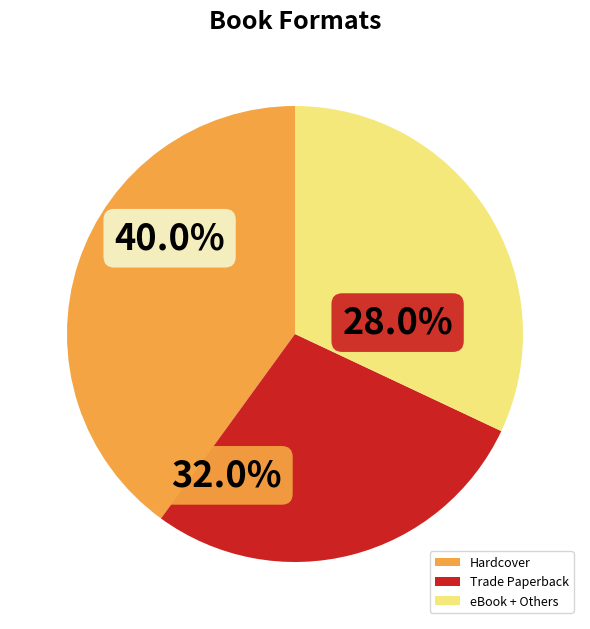

Which category has the biggest portion of the pie?

Hardcover